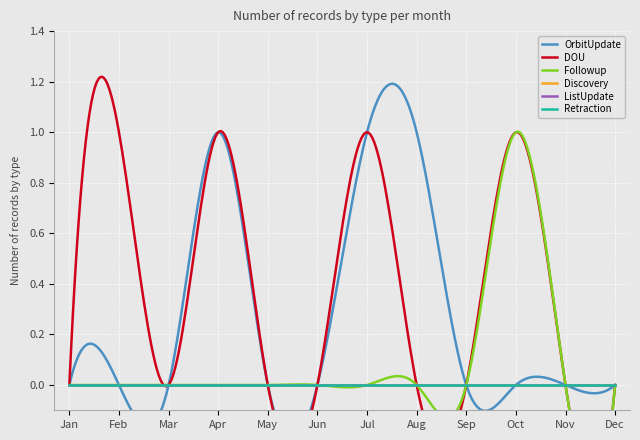

At how many categories does at least one series exceed 0?

5